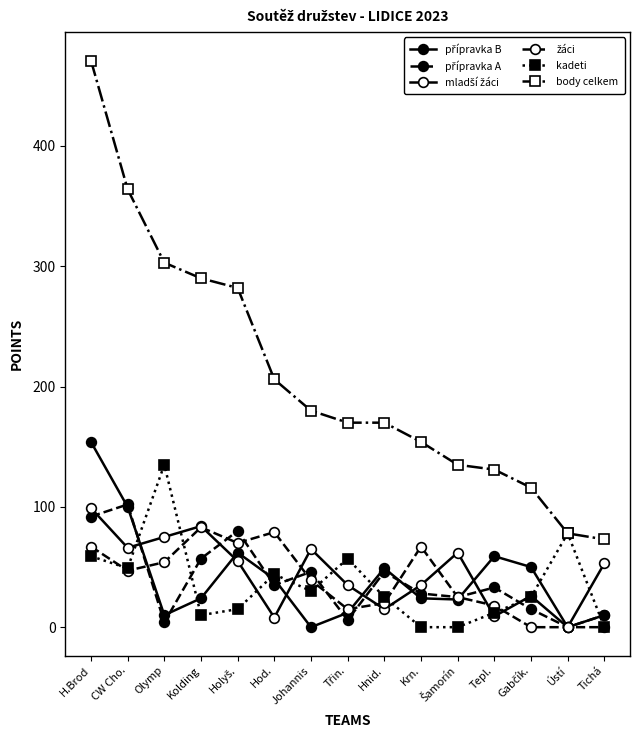

What is the total value across all series at H.Brod?

942